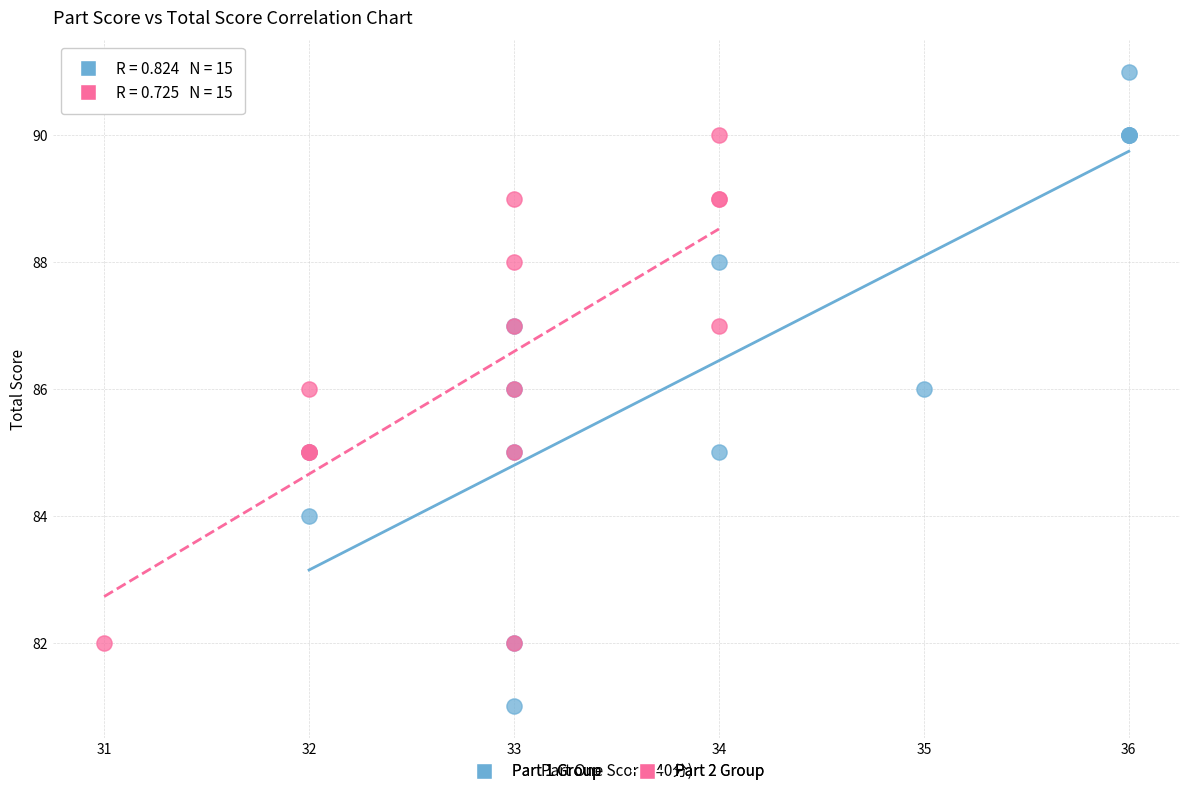

Which series contains the lowest Y value?

Part 1 Group